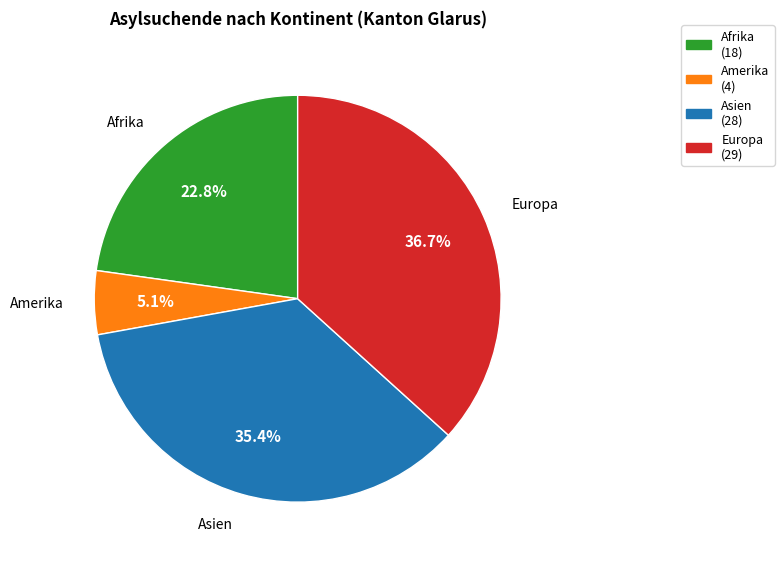

Is there a majority slice in this chart?

No